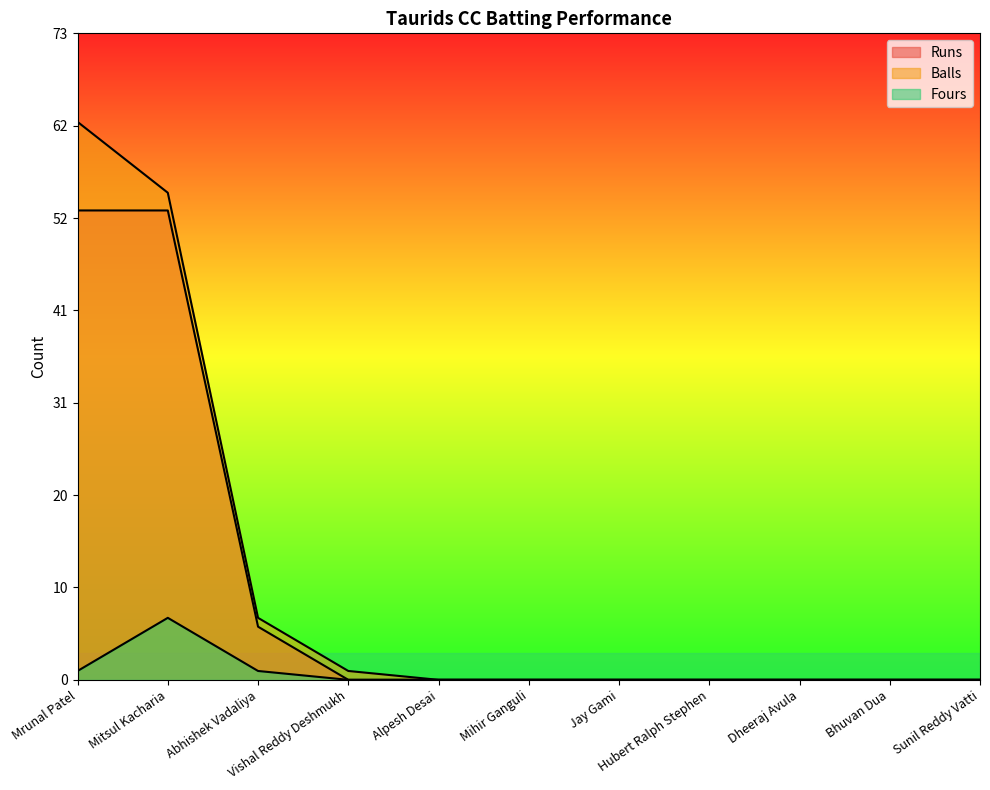

Which category has the highest value in the Balls series?

Mrunal Patel